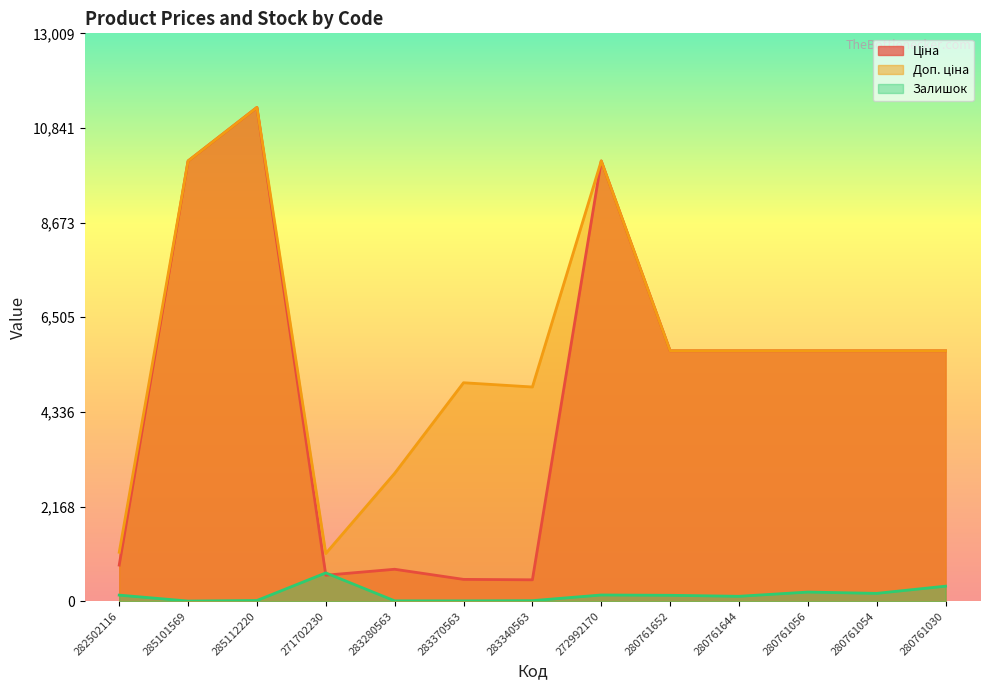

How many lines are shown in the chart?

3